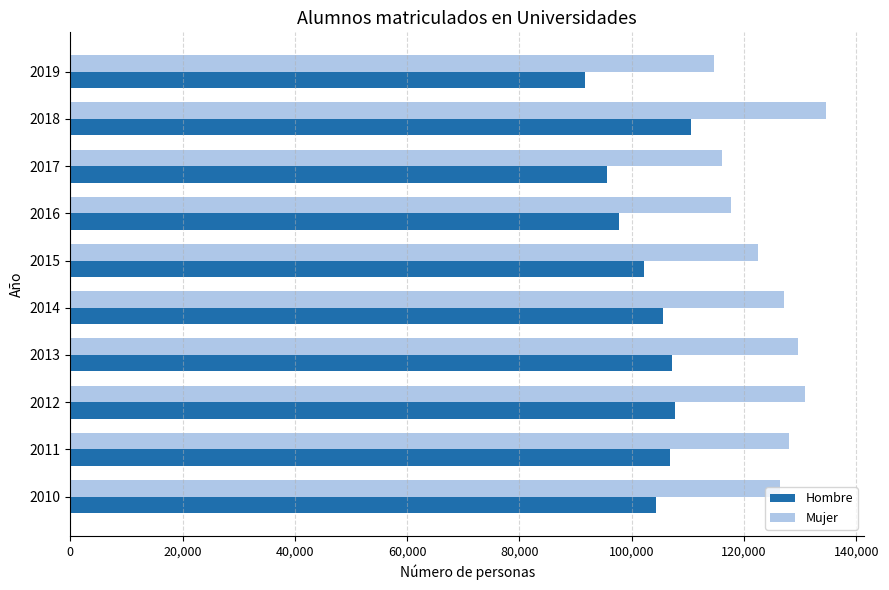

The value of Mujer at 2018 is 201926. True or false?

False